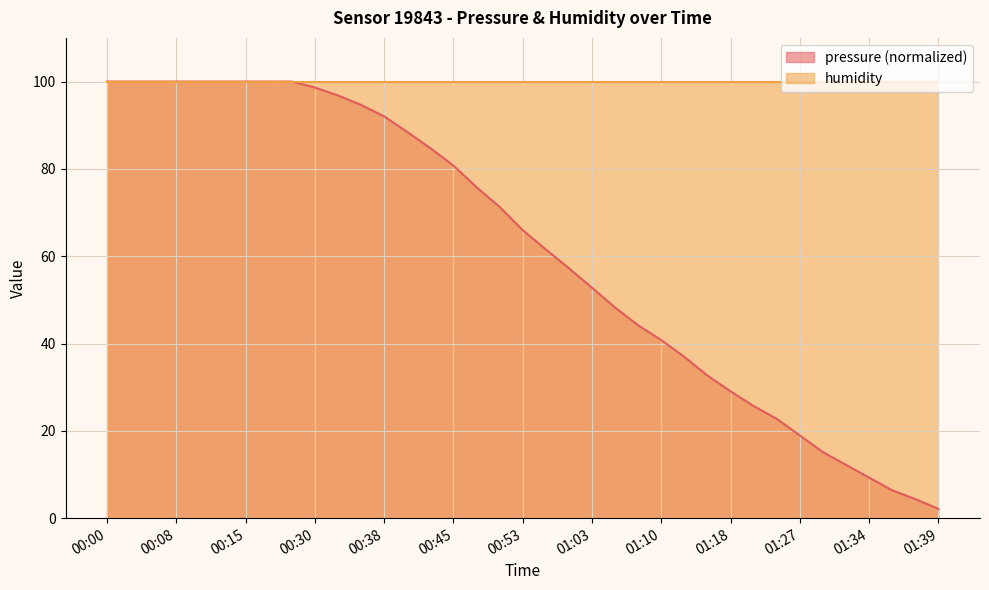

Reading right to left, what are all the values shown in this chart?

01:39=2.1	01:38=4.4	01:36=6.4	01:34=9.3	01:32=12.2	01:30=15.1	01:27=18.9	01:23=22.7	01:21=25.7	01:18=29.0	01:15=32.6	01:13=36.9	01:10=40.8	01:08=44.2	01:05=48.2	01:03=52.8	01:00=57.2	00:58=61.5	00:53=66.0	00:50=71.3	00:48=75.8	00:45=80.7	00:43=84.7	00:40=88.4	00:38=92.0	00:35=94.6	00:33=96.8	00:30=98.6	00:28=100.0	00:18=100.0	00:15=100.0	00:13=100.0	00:11=100.0	00:08=100.0	00:06=100.0	00:03=100.0	00:00=100.0